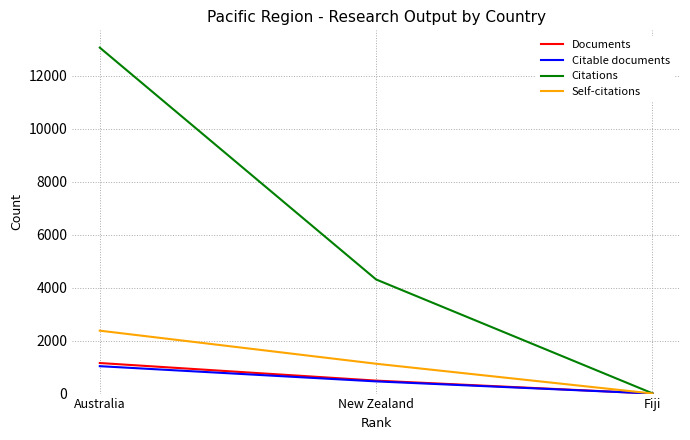

Which category has the lowest value in the Citations series?

Fiji